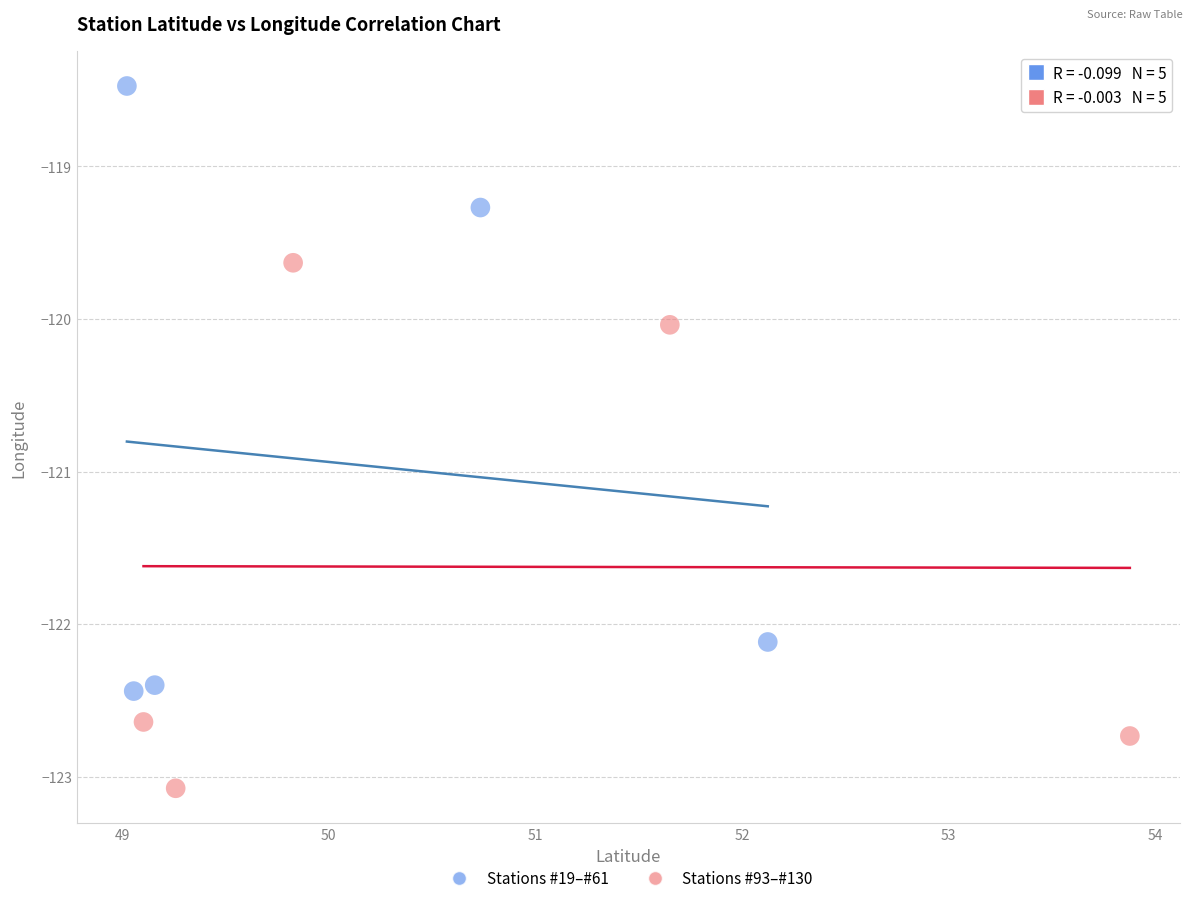

What are all the series names shown in the legend?

Stations #19–#61, Stations #93–#130